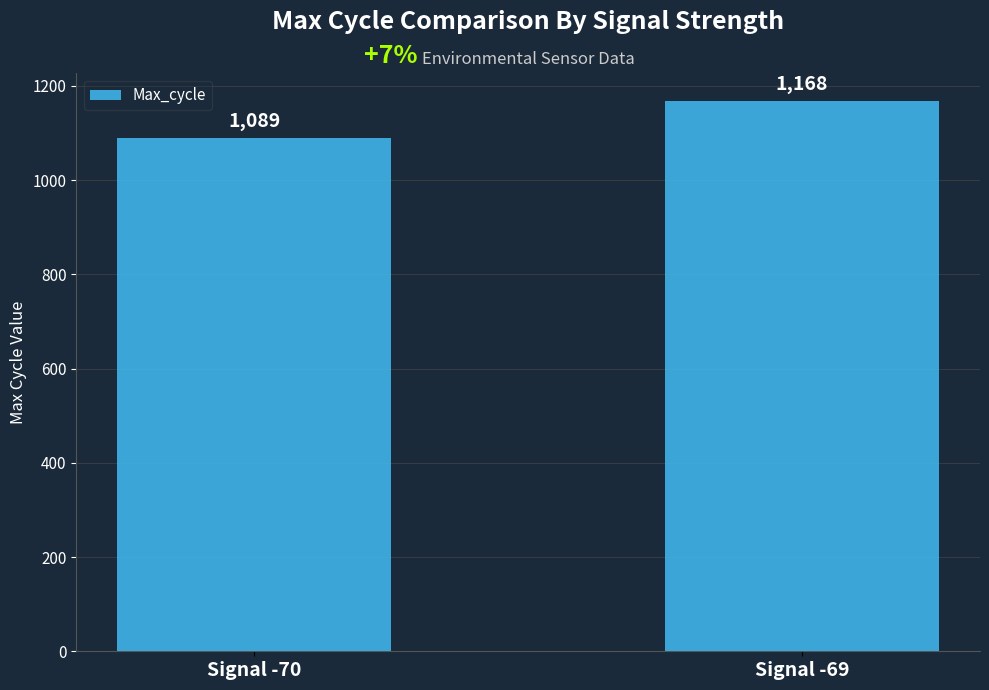

What is the sum of all values?

2257